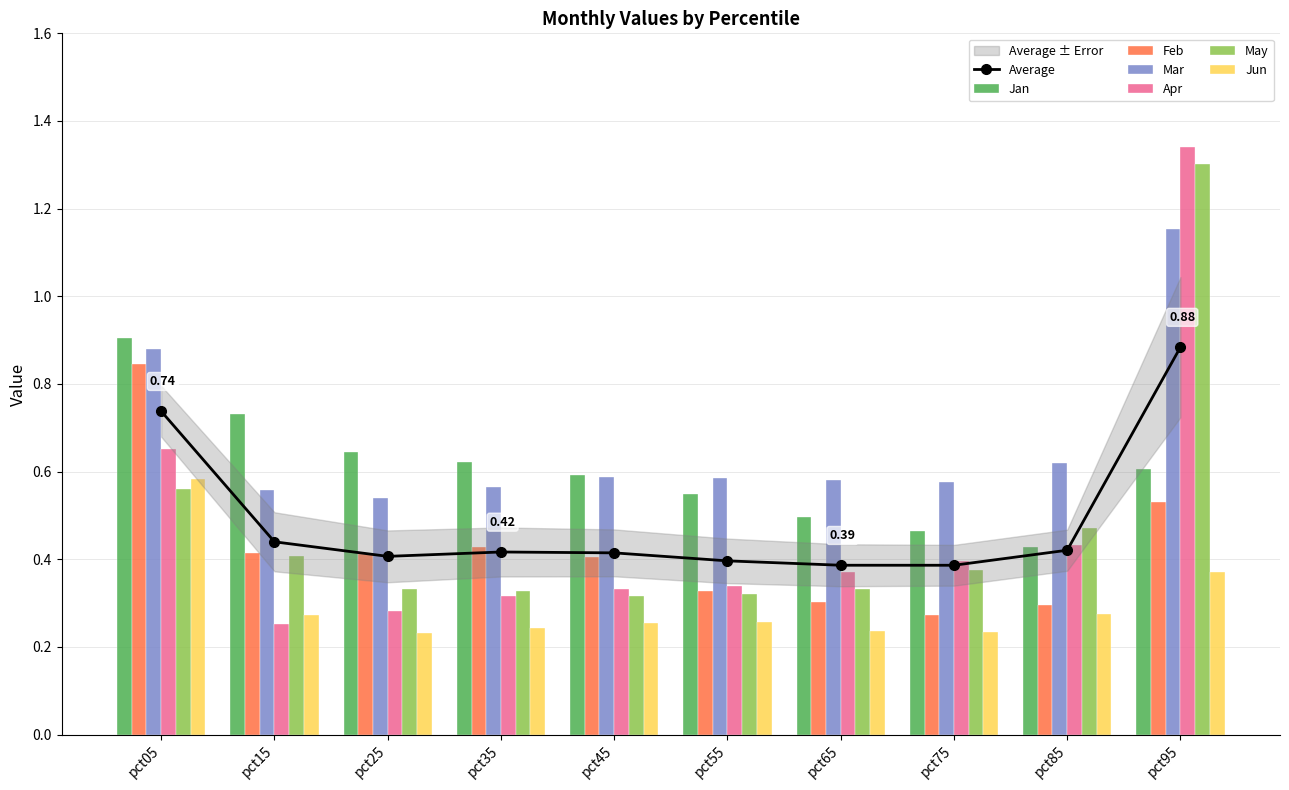

Which category has the lowest value in the Jan series?

pct85